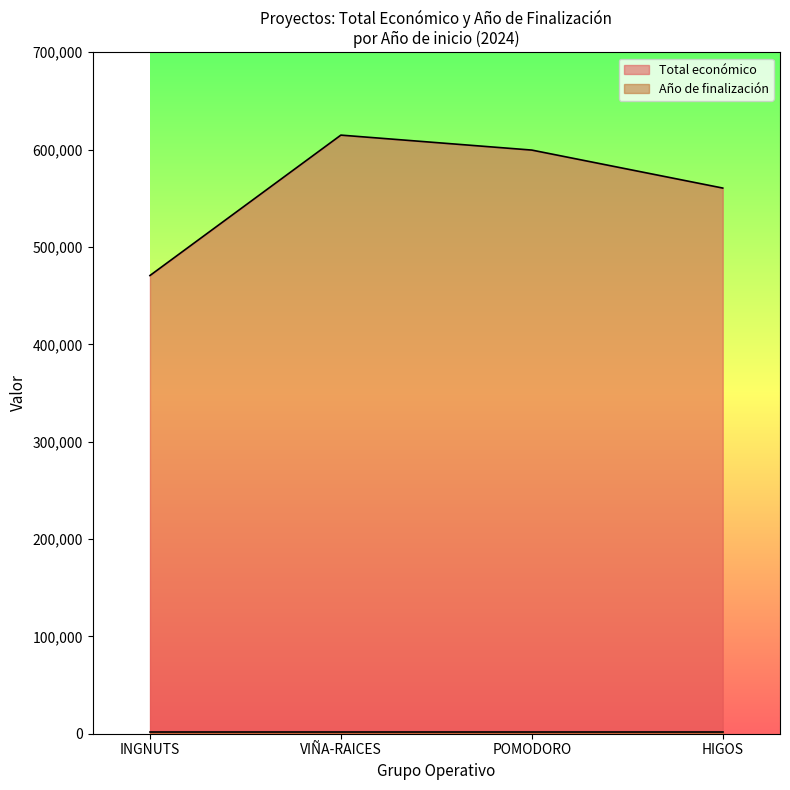

Does the chart display data point markers on the line(s)?

No